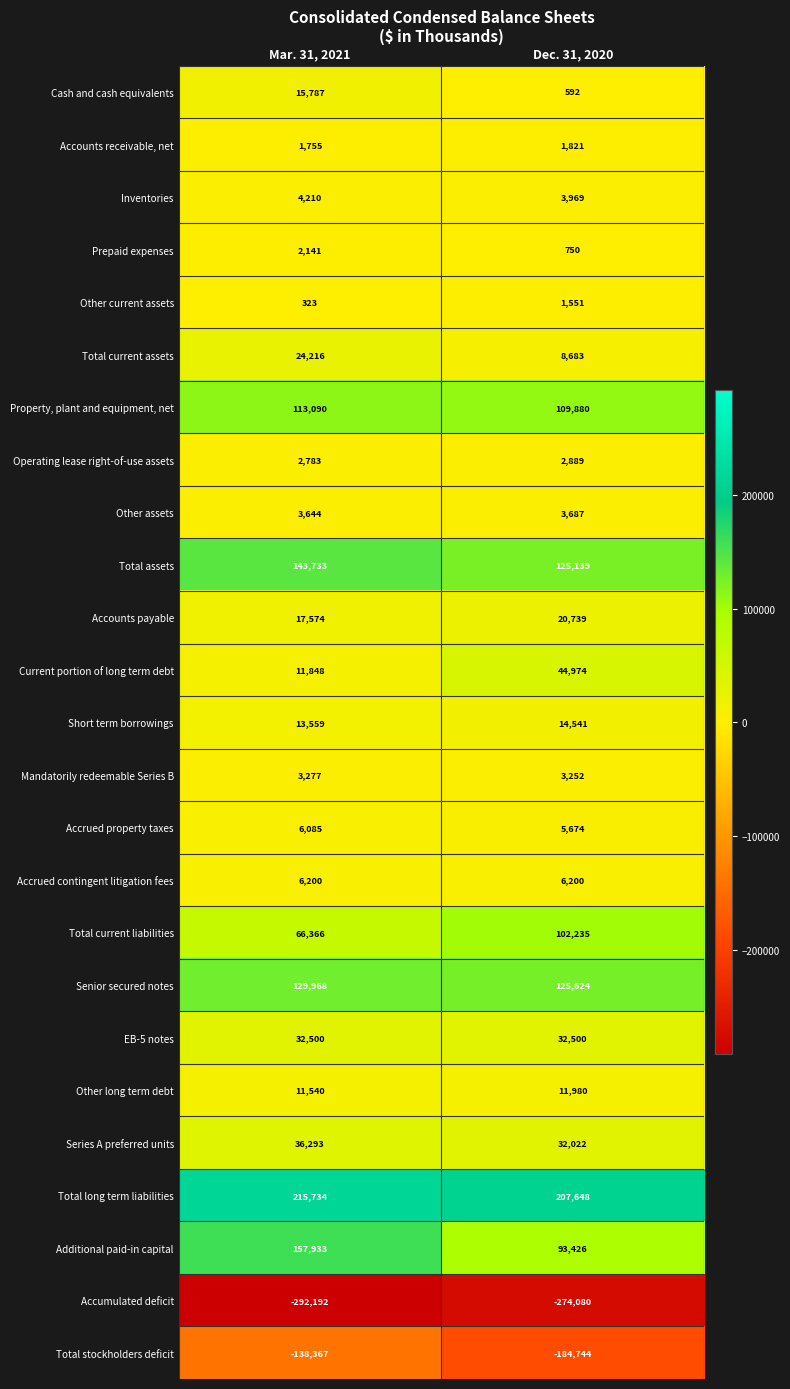

At which label does Accounts payable reach its peak?

Dec. 31, 2020